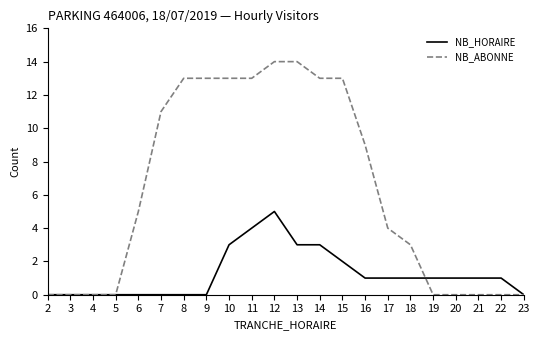

True or false: NB_ABONNE has a value of 2 at 16.

False